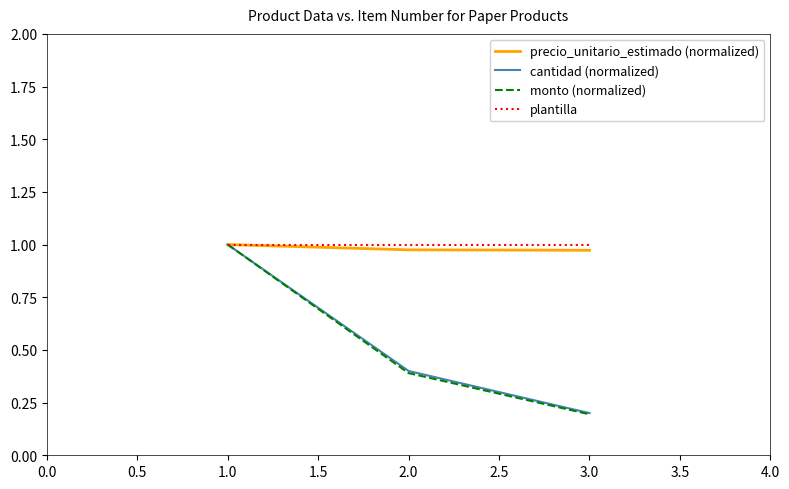

At how many categories does at least one series exceed 0?

3